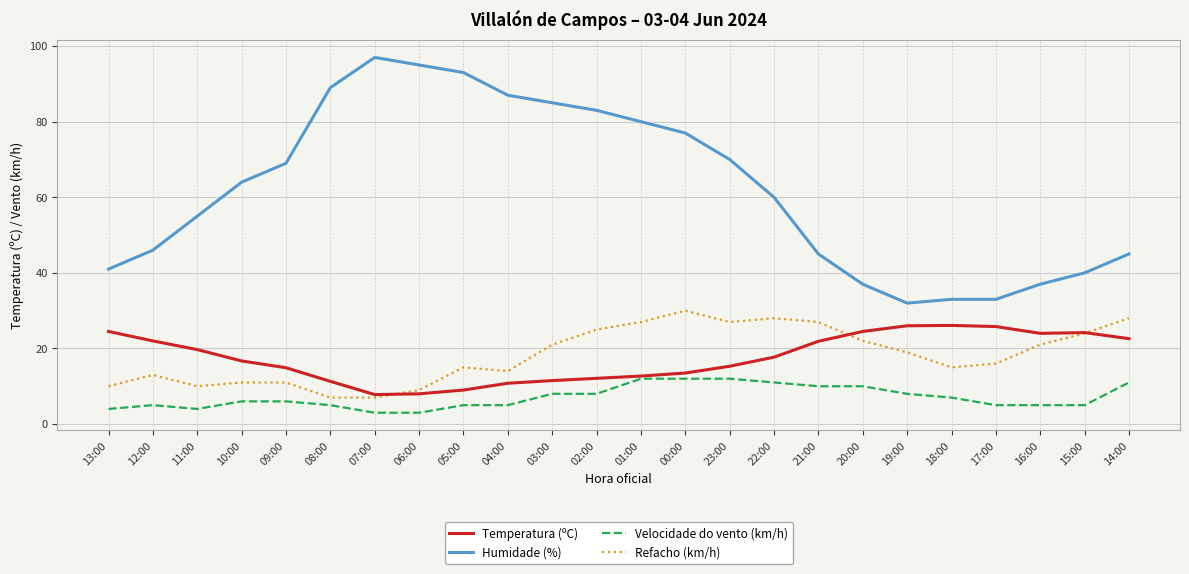

What is the lowest value of the Refacho (km/h) series?

7.0